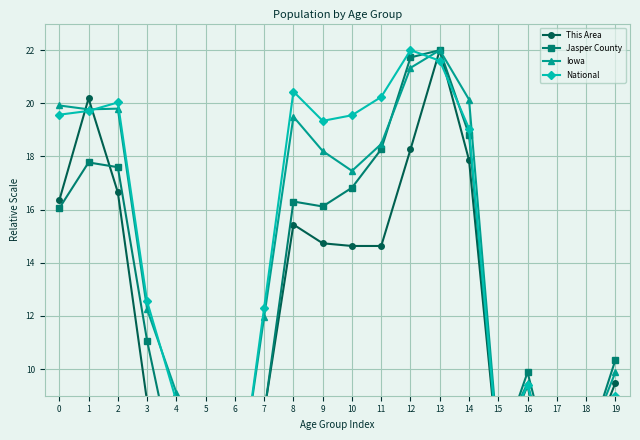

What is the total value across all series at 19?

38.7